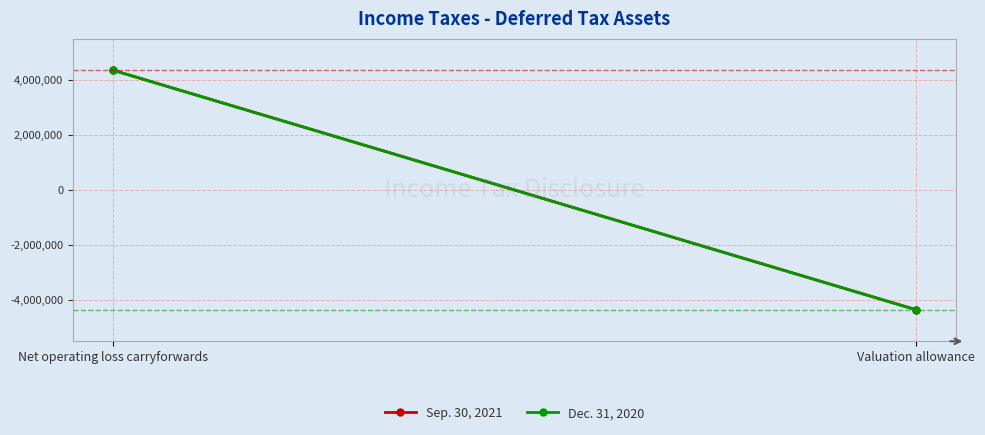

Reading left to right, list all the values displayed in this chart.

Sep. 30, 2021: 4355000	-4355000
Dec. 31, 2020: 4355000	-4355000